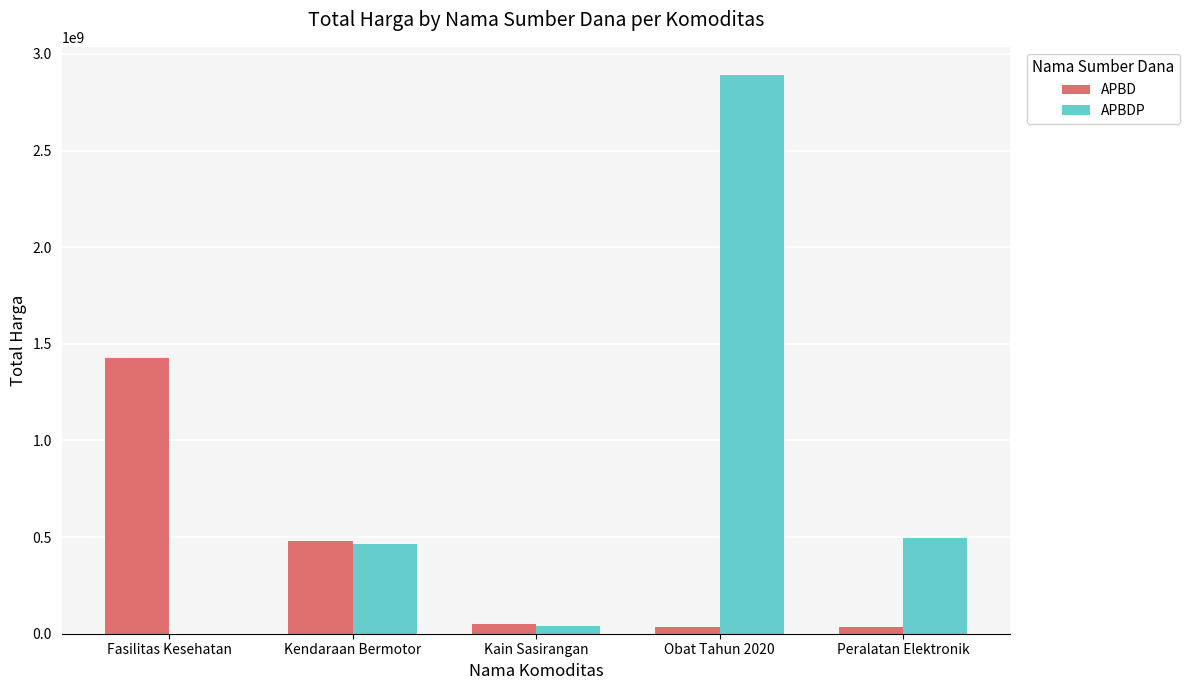

Count the number of categories in the chart.

5